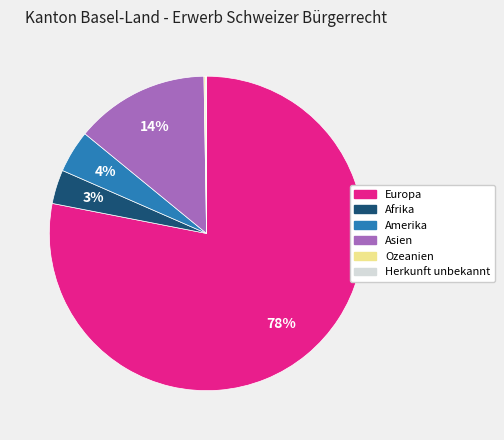

What is the largest slice in the pie chart?

Europa